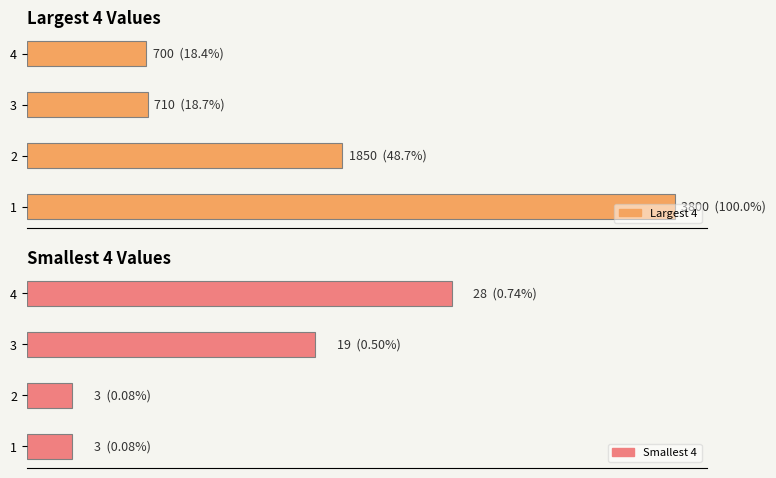

What is the difference between the highest and lowest values at 2?

1847